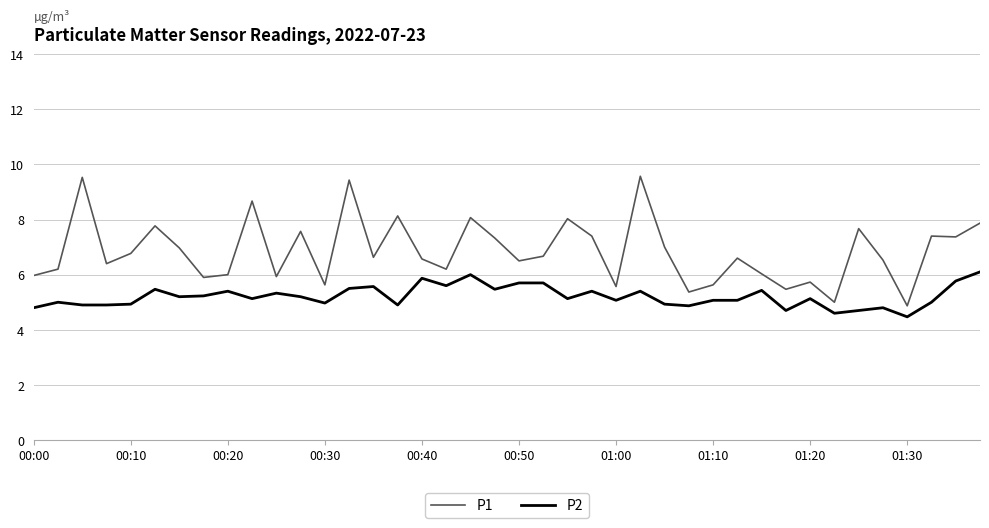

What is the minimum value shown in the chart?

4.5